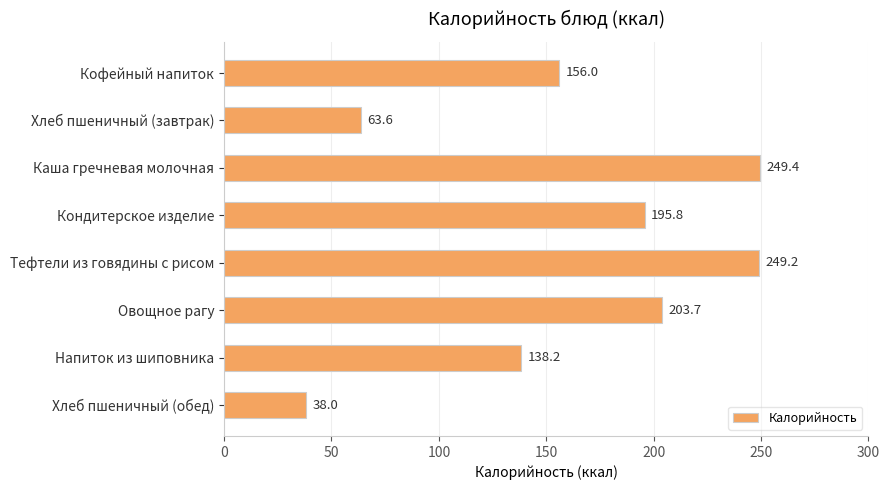

What is the change in value from Овощное рагу to Напиток из шиповника?

-65.5